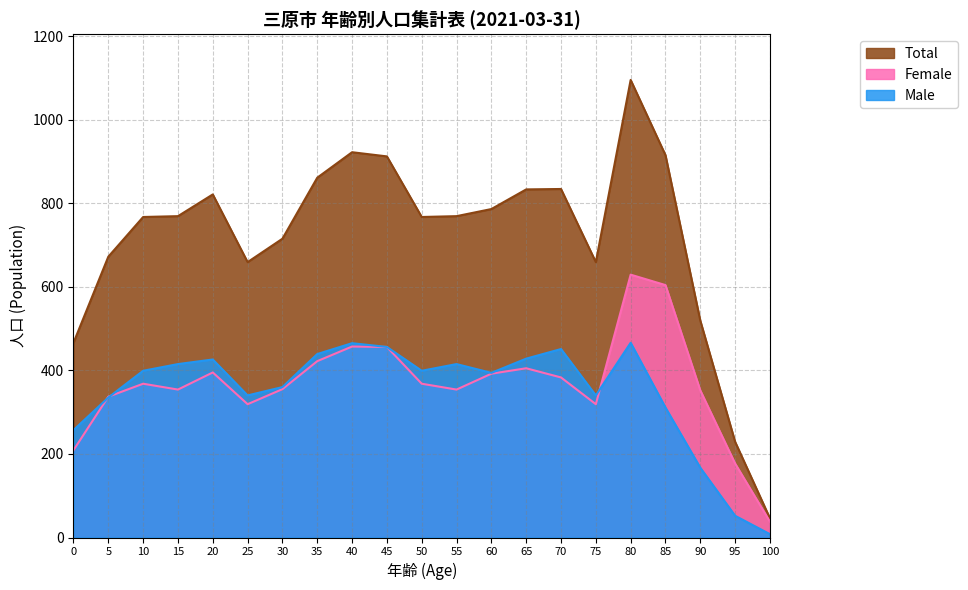

What is the smallest value displayed?

8